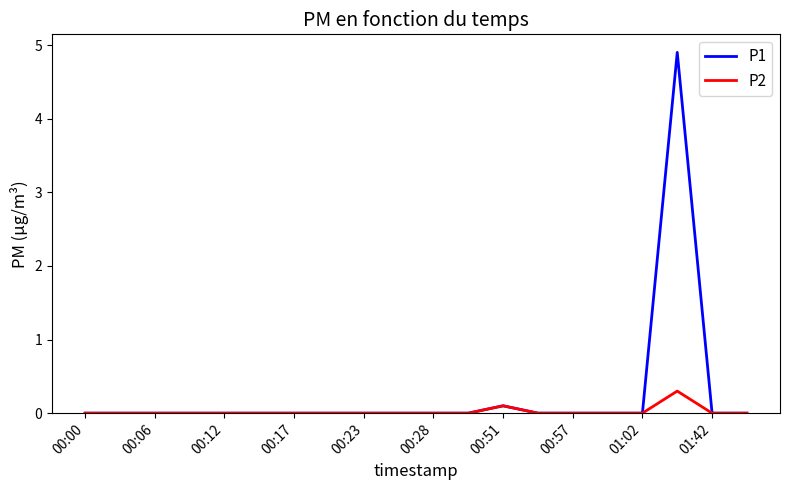

How many lines are shown in the chart?

2